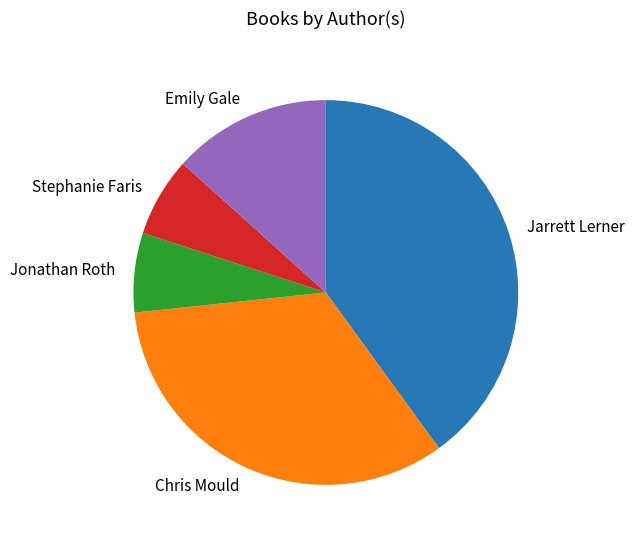

Approximately how many times larger is the value at Jarrett Lerner compared to Stephanie Faris?

6.0